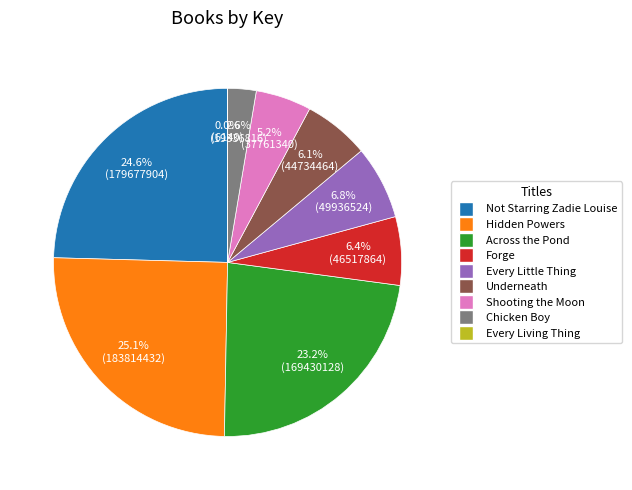

Is there any slice that represents more than half of the pie?

No